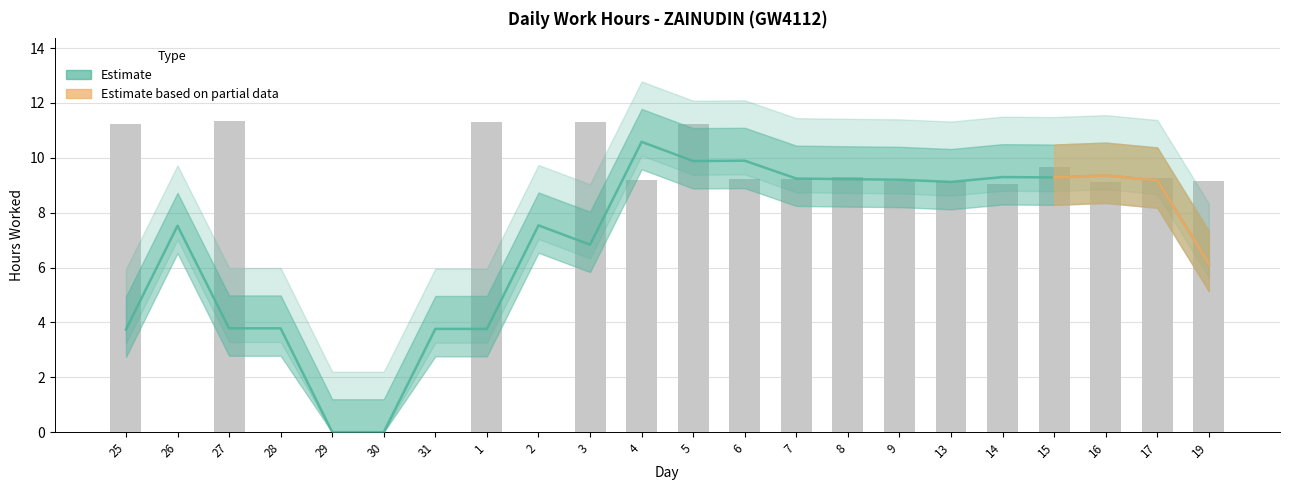

True or false: the data shows 9.2 at 7.

True